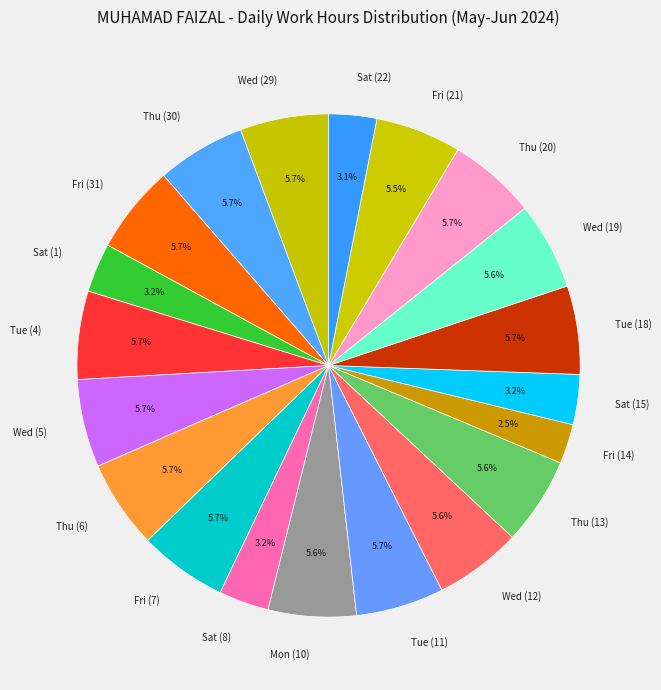

Is the sum of Wed (29) and Thu (6) greater than half?

No